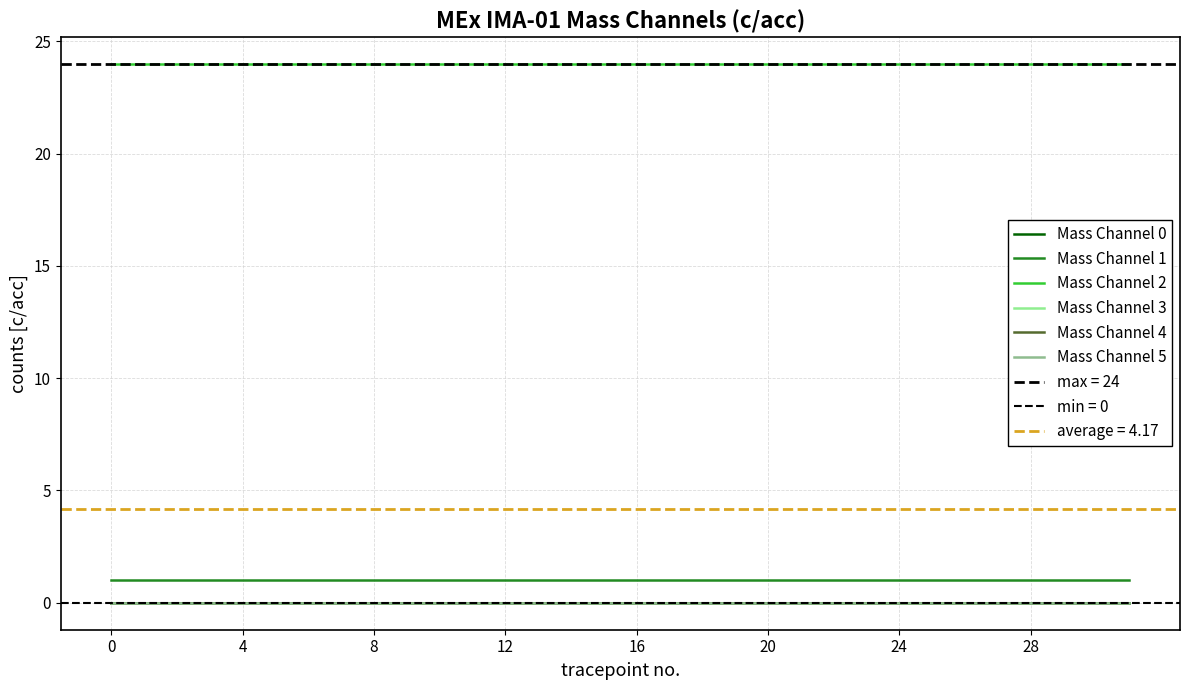

Reading left to right, list all the values displayed in this chart.

Mass Channel 0: 0	0	0	0	0	0	0	0	0	0	0	0	0	0	0	0	0	0	0	0	0	0	0	0	0	0	0	0	0	0	0	0
Mass Channel 1: 1	1	1	1	1	1	1	1	1	1	1	1	1	1	1	1	1	1	1	1	1	1	1	1	1	1	1	1	1	1	1	1
Mass Channel 2: 24	24	24	24	24	24	24	24	24	24	24	24	24	24	24	24	24	24	24	24	24	24	24	24	24	24	24	24	24	24	24	24
Mass Channel 3: 0	0	0	0	0	0	0	0	0	0	0	0	0	0	0	0	0	0	0	0	0	0	0	0	0	0	0	0	0	0	0	0
Mass Channel 4: 0	0	0	0	0	0	0	0	0	0	0	0	0	0	0	0	0	0	0	0	0	0	0	0	0	0	0	0	0	0	0	0
Mass Channel 5: 0	0	0	0	0	0	0	0	0	0	0	0	0	0	0	0	0	0	0	0	0	0	0	0	0	0	0	0	0	0	0	0